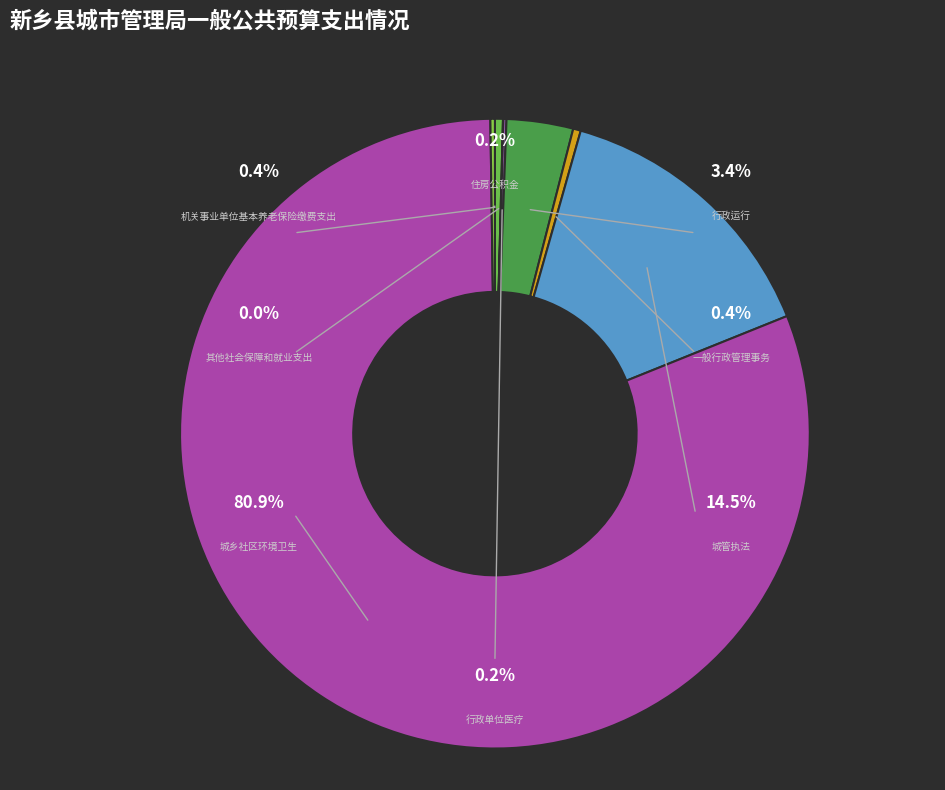

Is there a majority slice in this chart?

Yes